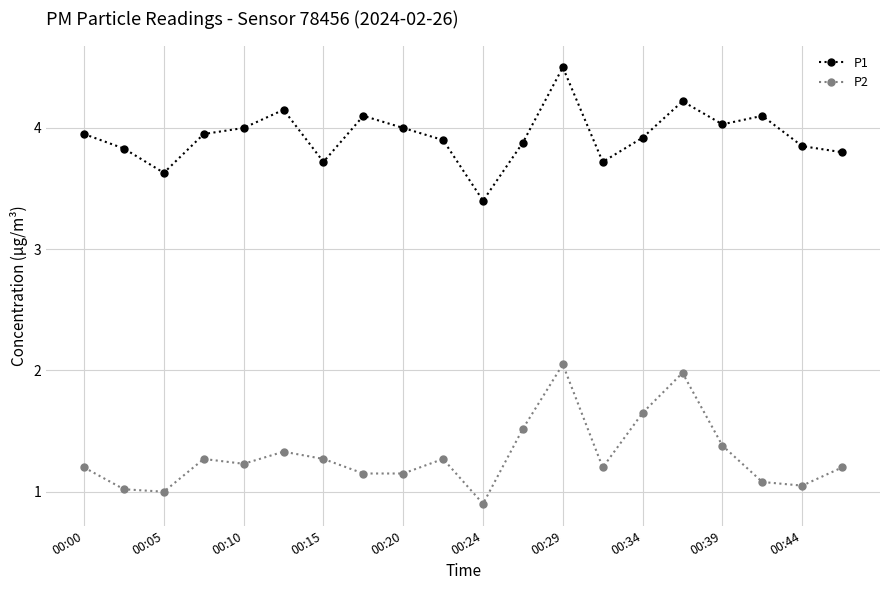

List the series in order of their peak value, highest first.

P1, P2